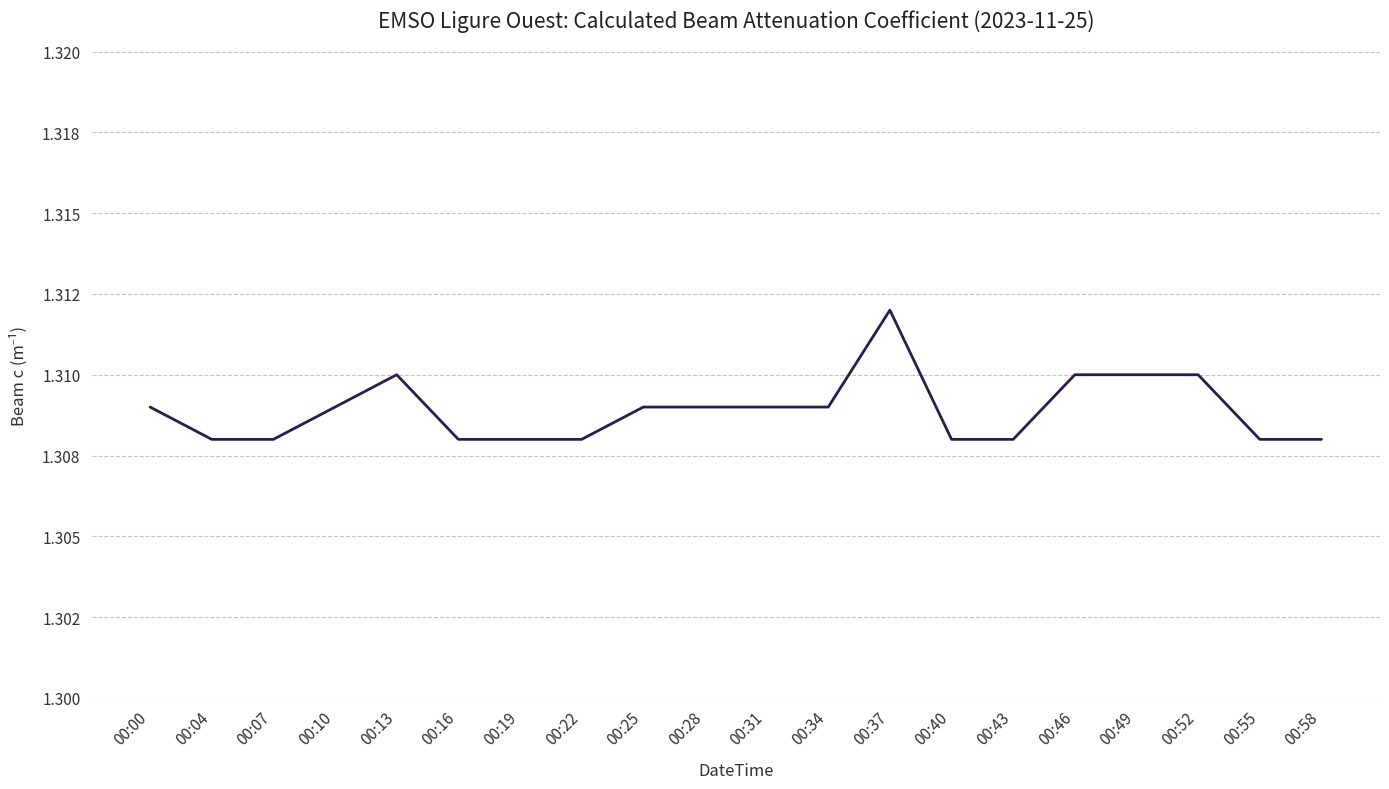

What is the smallest value displayed?

1.3